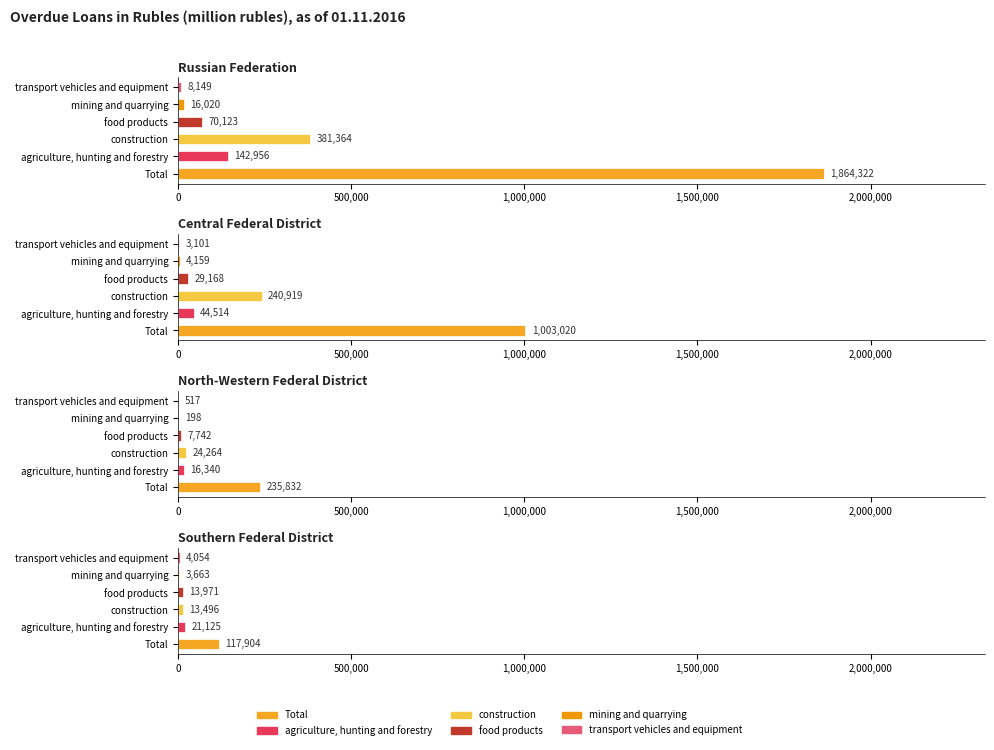

Between Southern Federal District and Central Federal District, which is larger?

Central Federal District